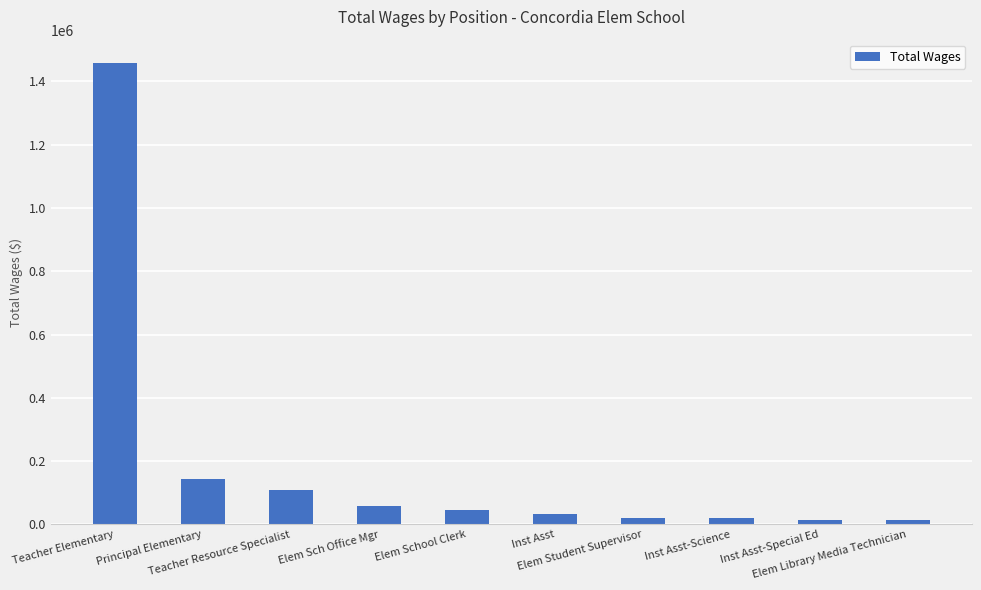

What is the maximum value shown in the chart?

1459154